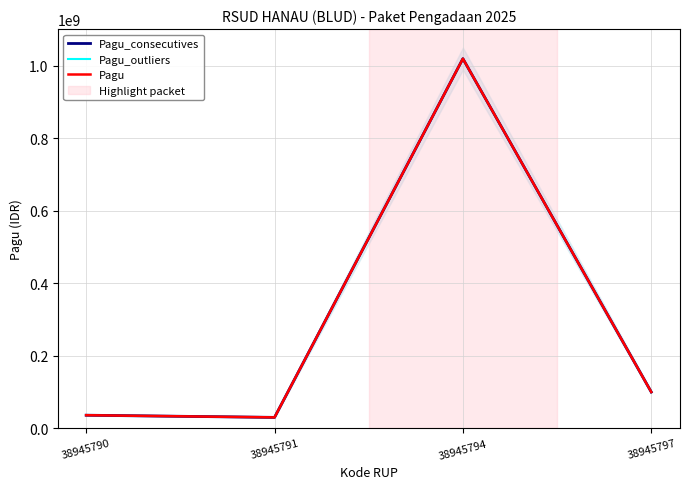

At which category does the chart reach its peak across all series?

38945794